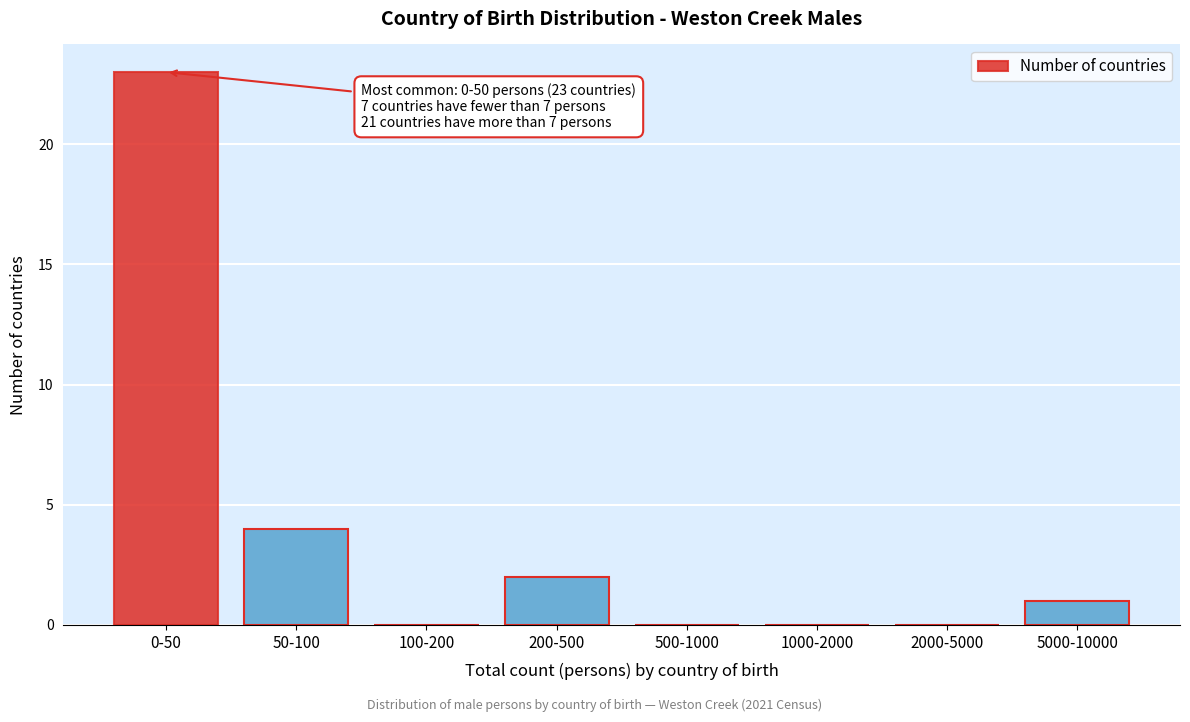

Reading left to right, list all the values displayed in this chart.

0-50=23	50-100=4	100-200=0	200-500=2	500-1000=0	1000-2000=0	2000-5000=0	5000-10000=1